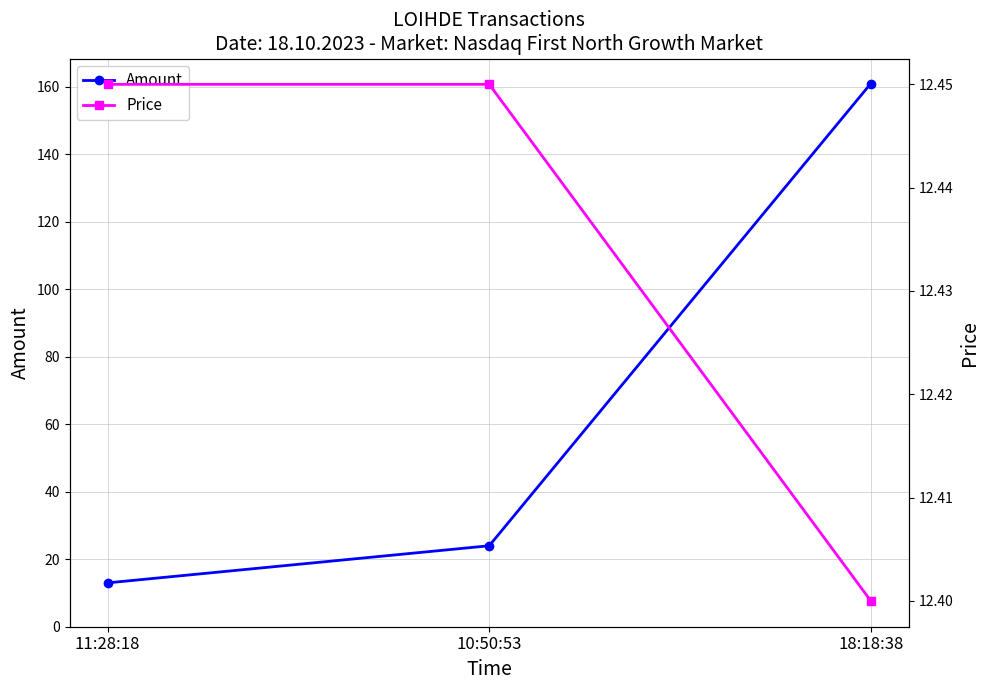

List the series in order of their overall mean, lowest first.

Price, Amount